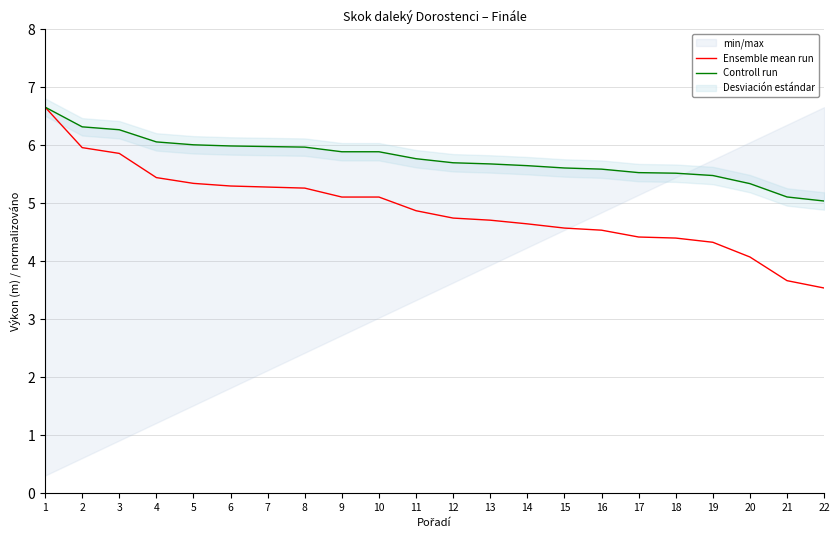

Rank the series at 8 from lowest to highest value.

Ensemble mean run, Controll run